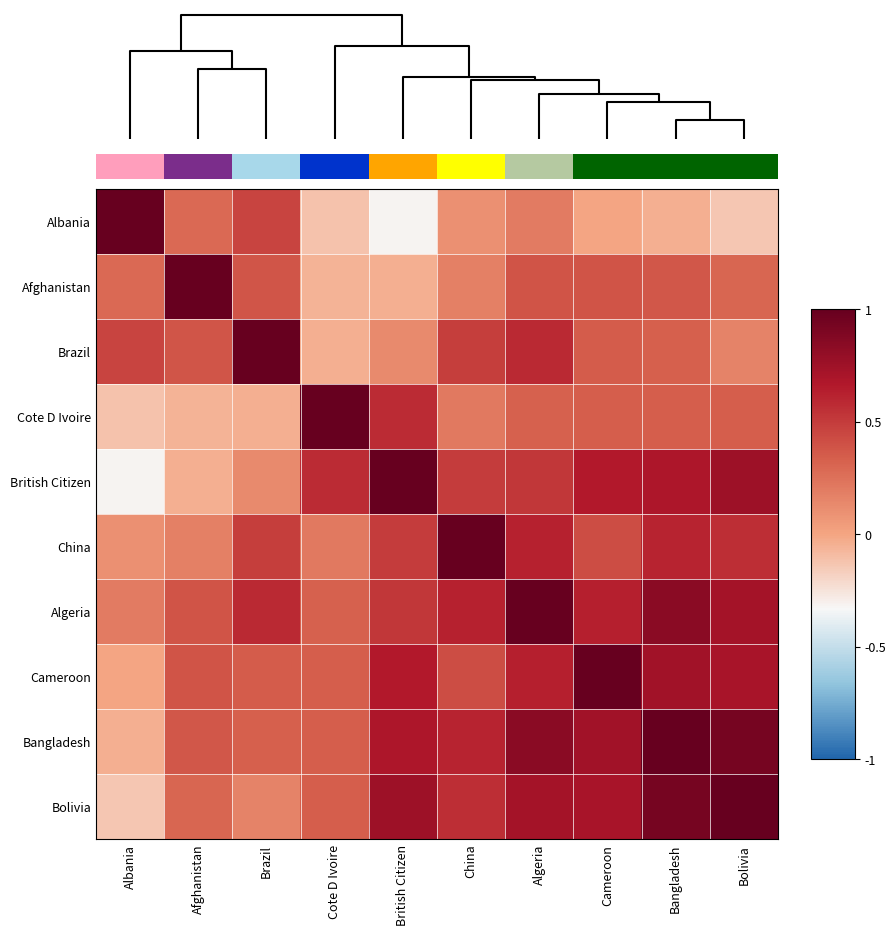

How many categories are shown in the chart?

10